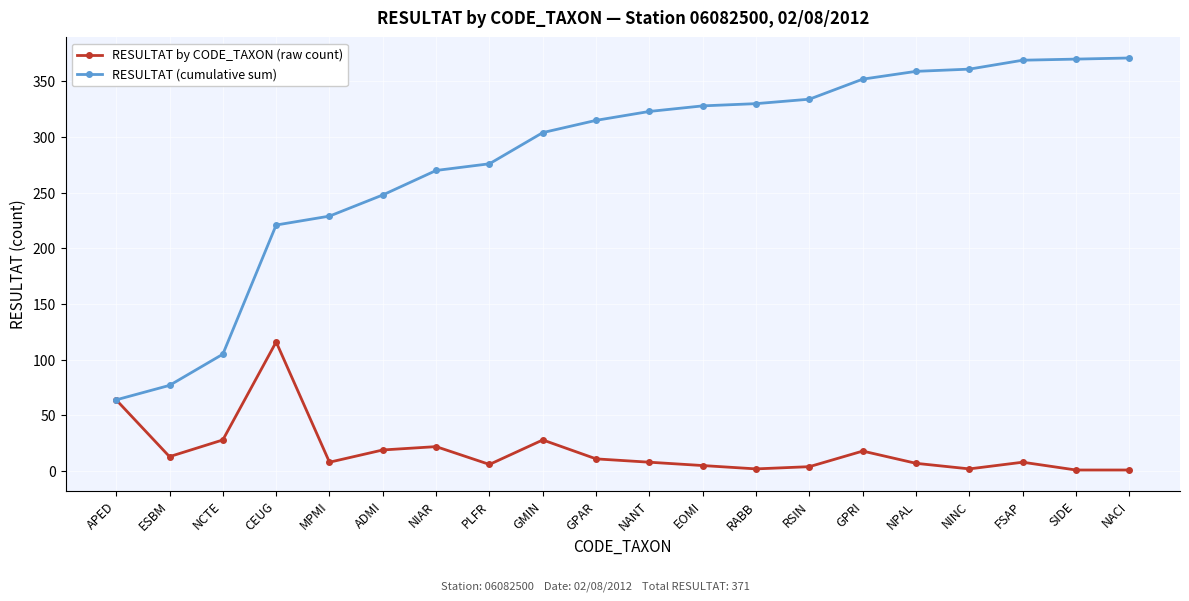

What is the minimum value for RESULTAT by CODE_TAXON (raw count)?

1